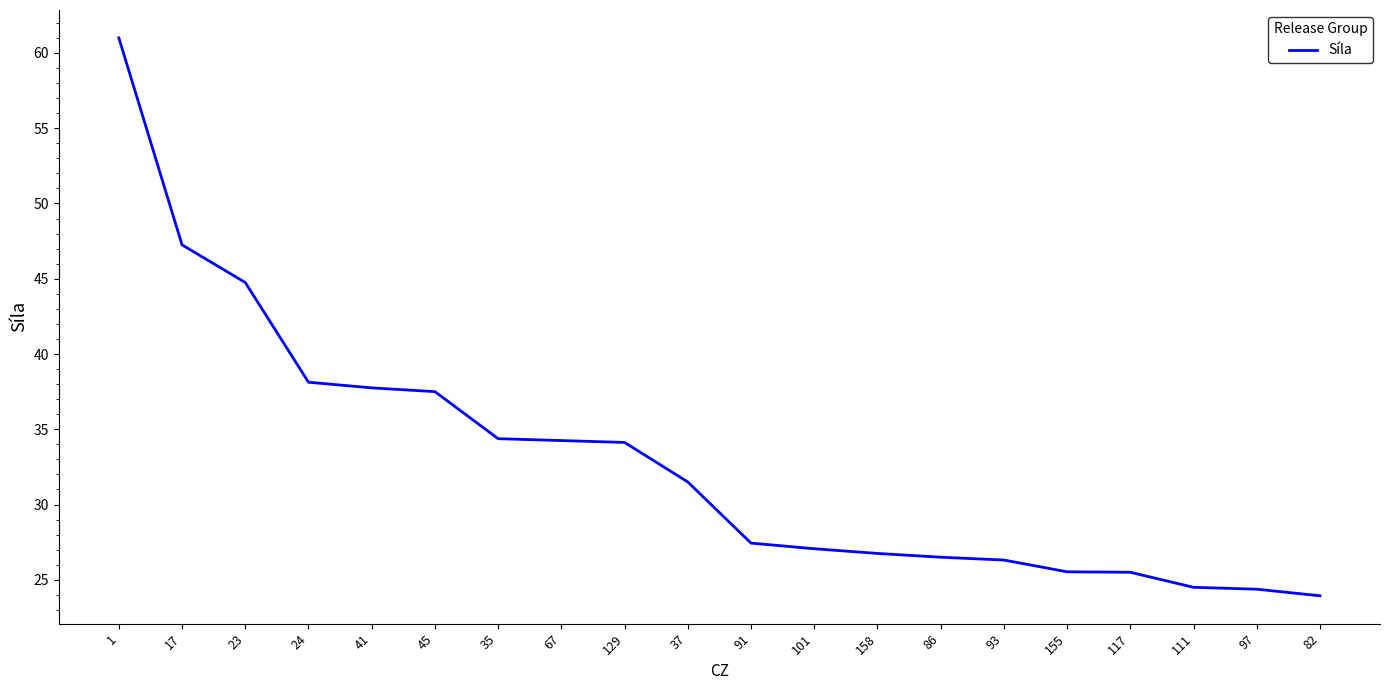

Is this an area chart (filled region under the line)?

No